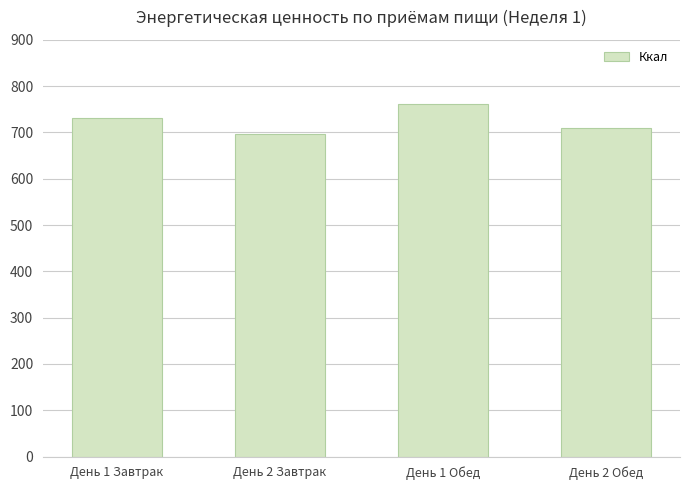

What is the sum of the values at День 2 Обед and День 1 Завтрак?

1441.1